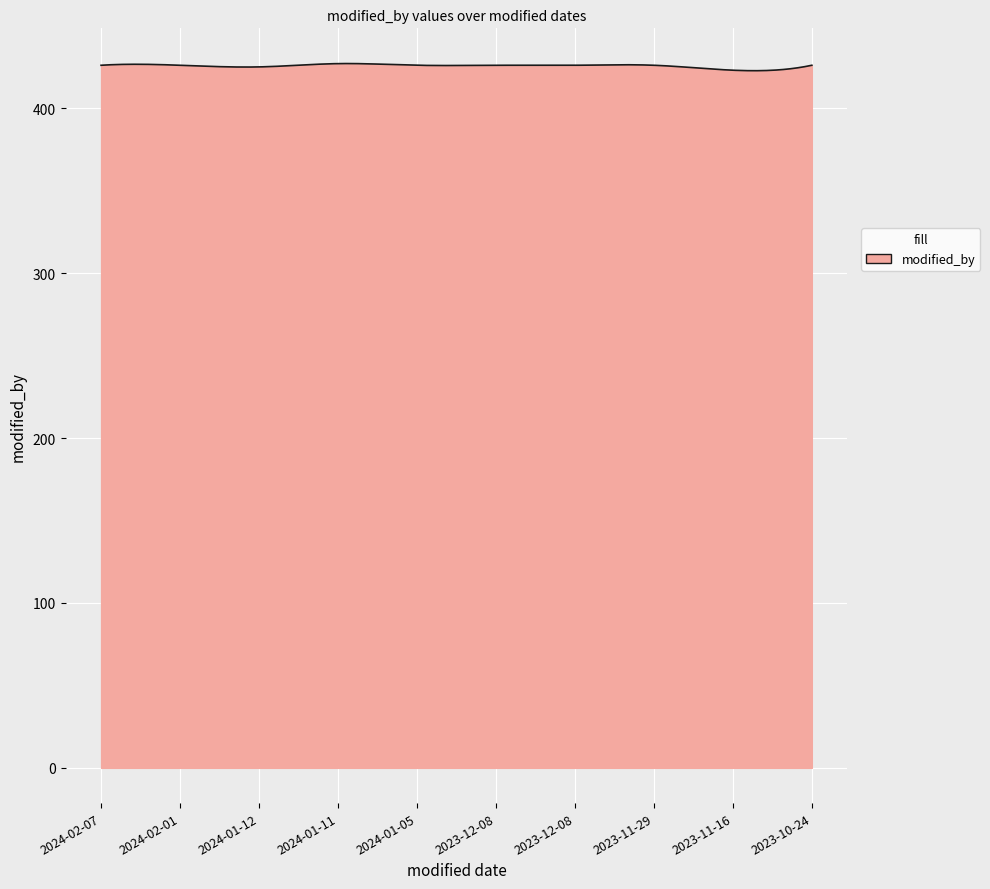

How many categories are shown in the chart?

300